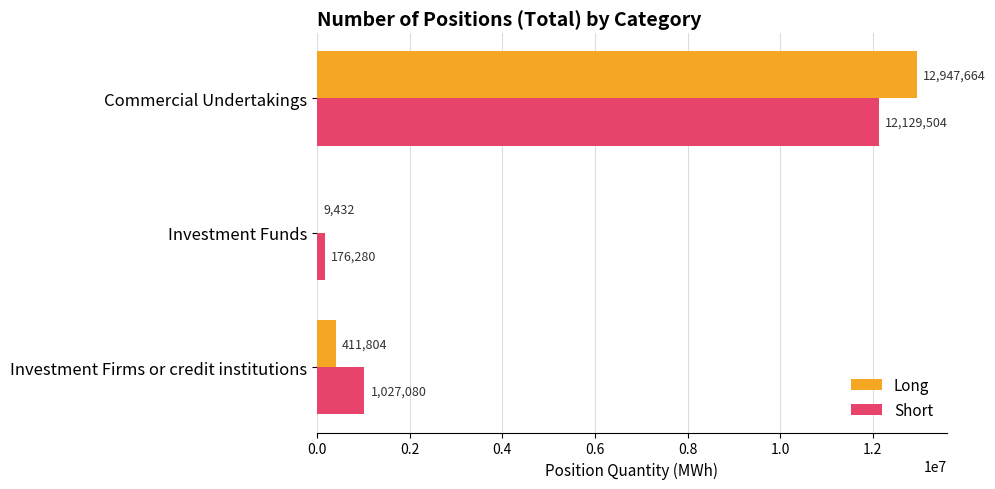

What is the sum of all Short values?

13332864